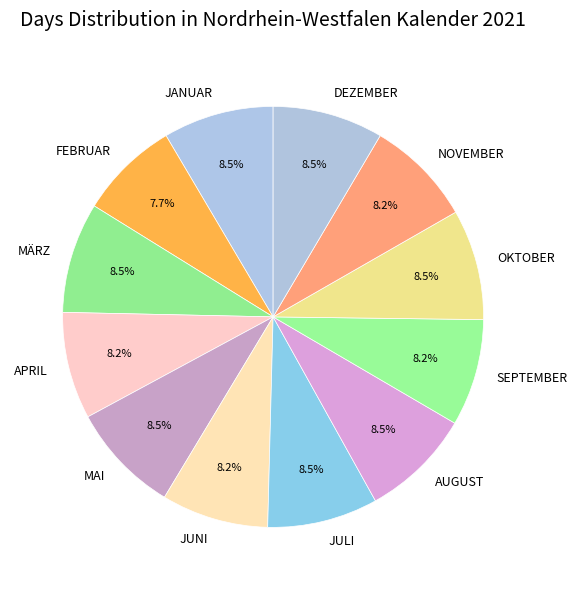

Does OKTOBER account for over 50% of the chart?

No